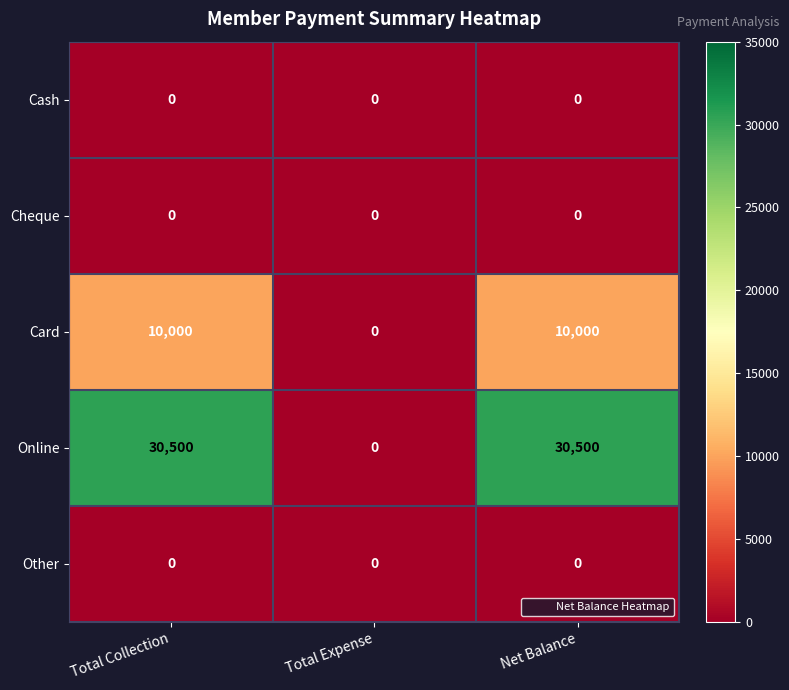

The Online series shows 0 at Total Expense. True or false?

True